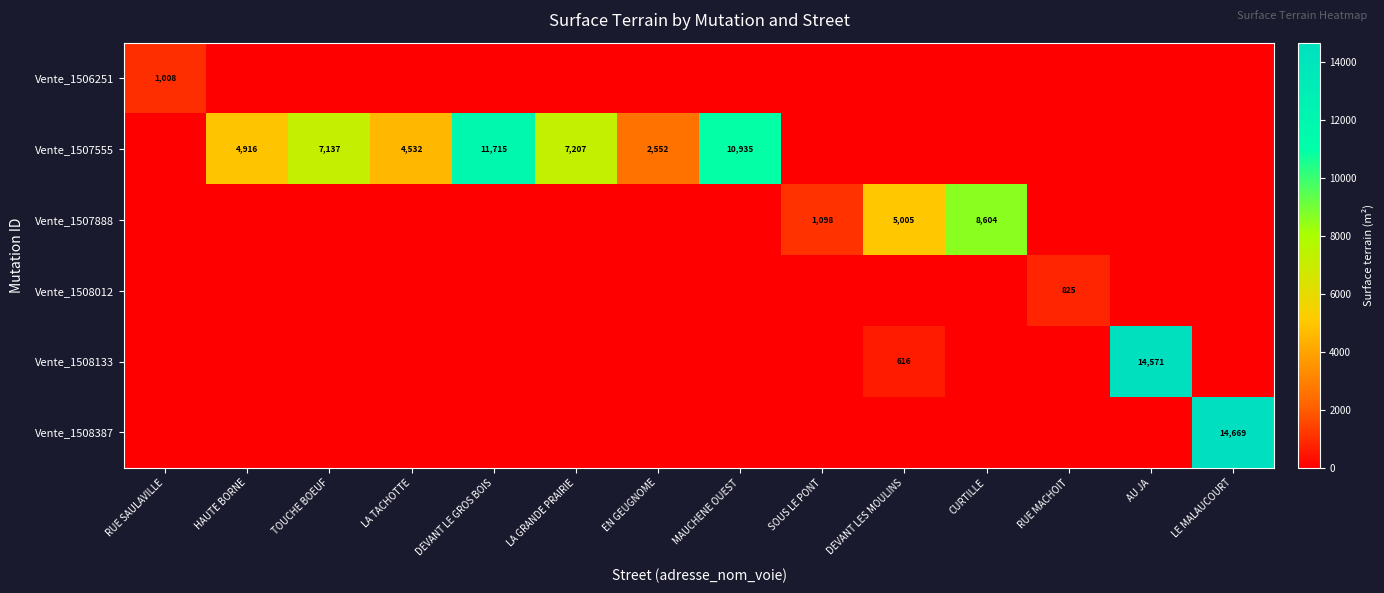

True or false: Vente_1507555 has a value of 7137 at TOUCHE BOEUF.

True